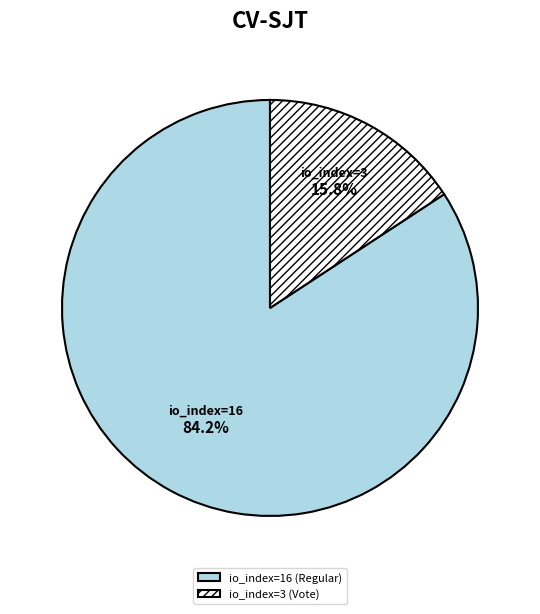

What percentage is the io_index=16 (Regular) slice, to the nearest percent?

84%